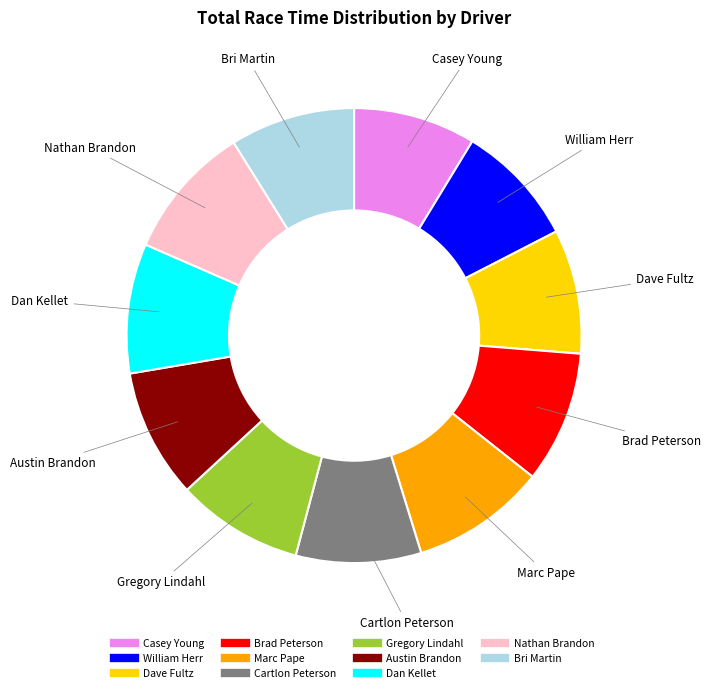

Does Dave Fultz represent more than half of the total?

No